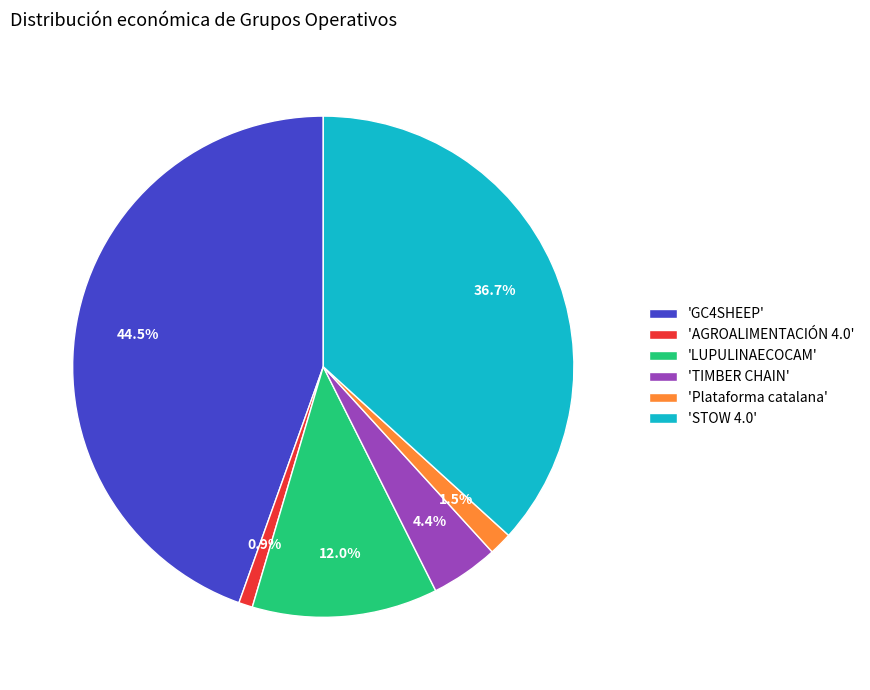

How many slices are in this pie chart?

6